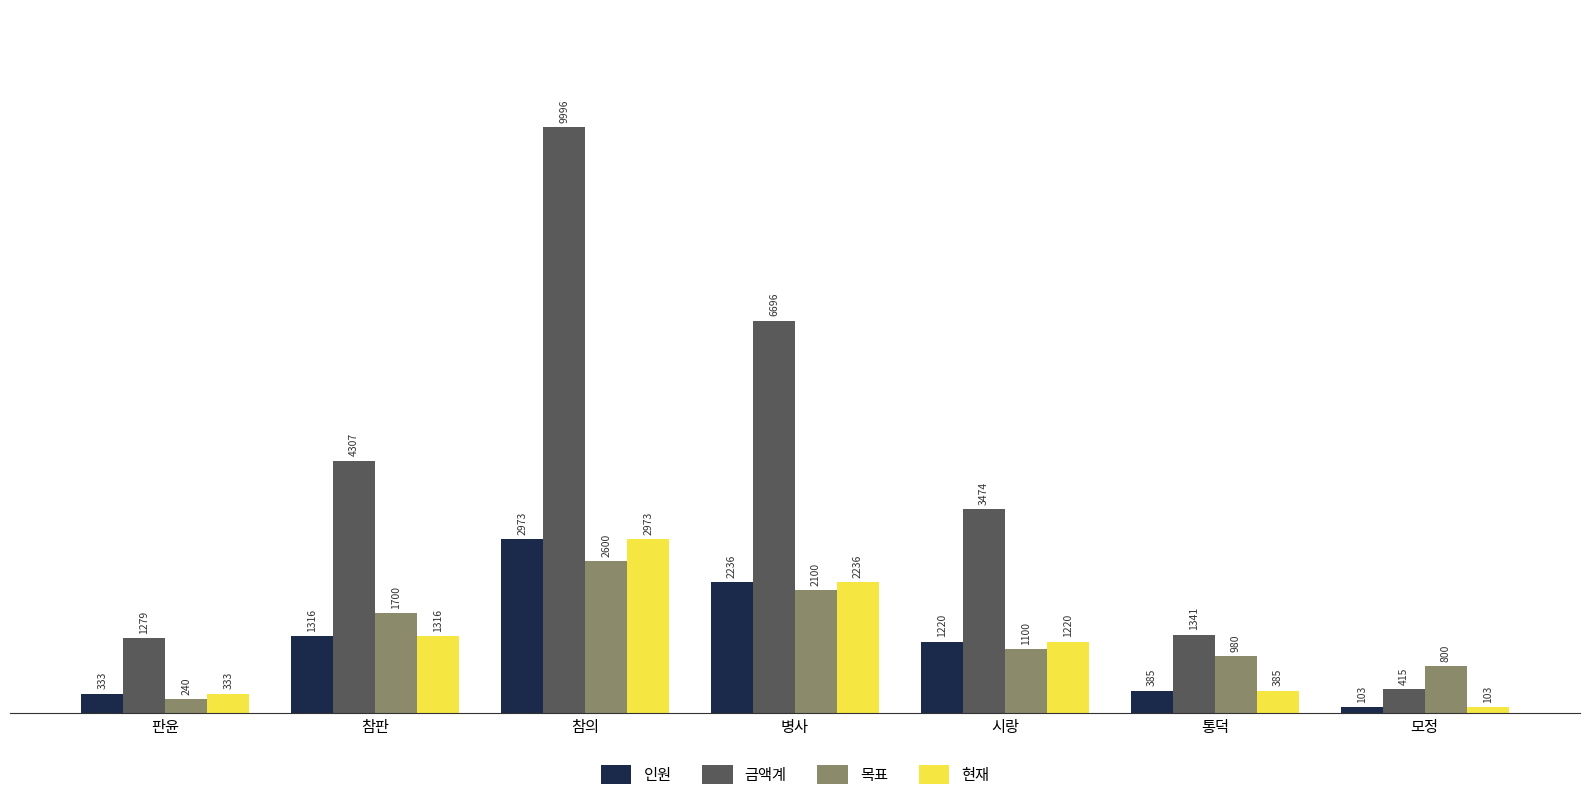

What is the label of the 5th bar from the left?

시랑